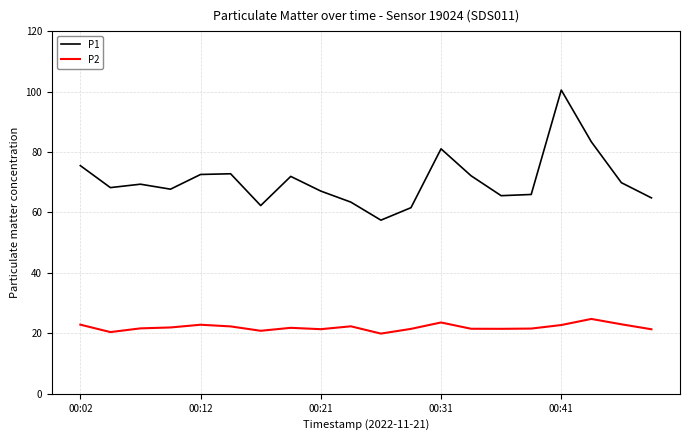

Count the number of categories in the chart.

20